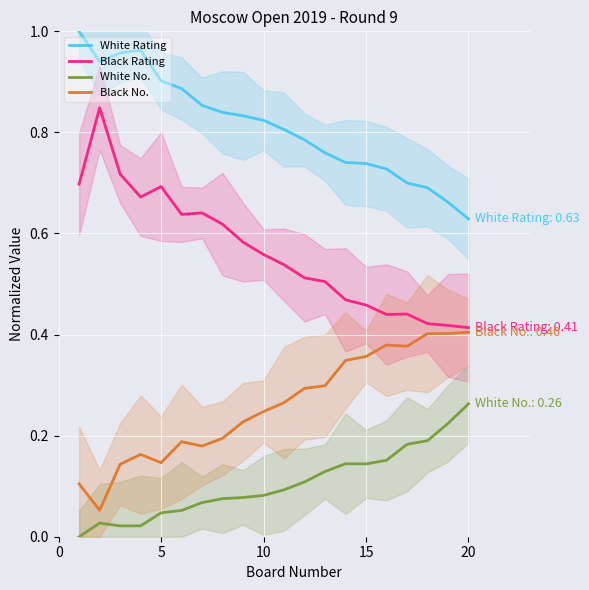

True or false: White No. and Black Rating intersect in this chart.

False